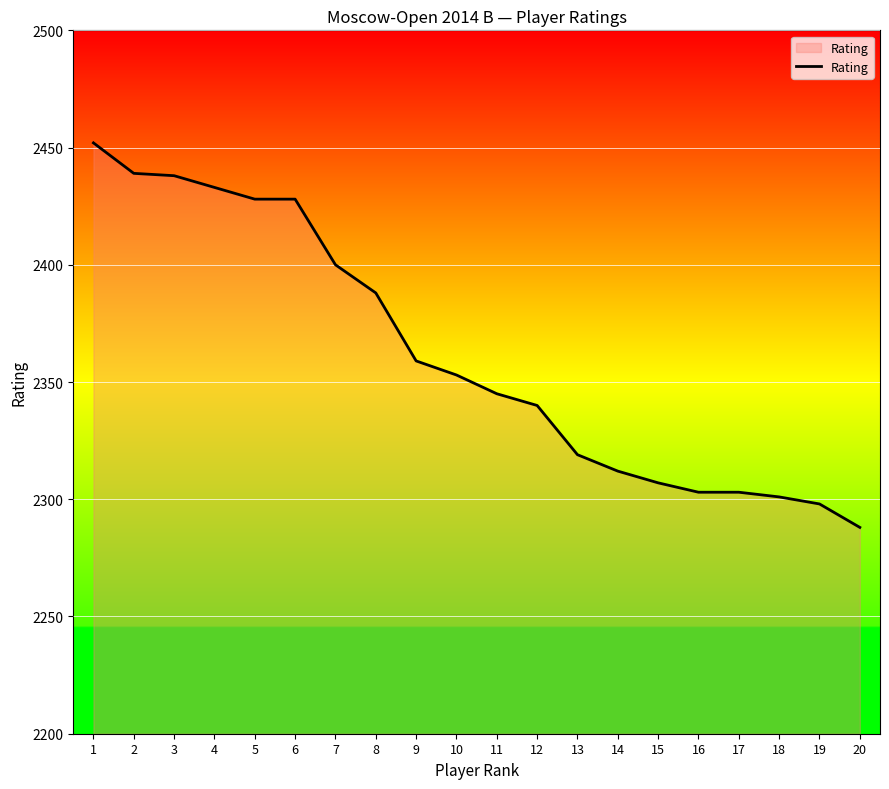

What is the greatest value displayed?

2452